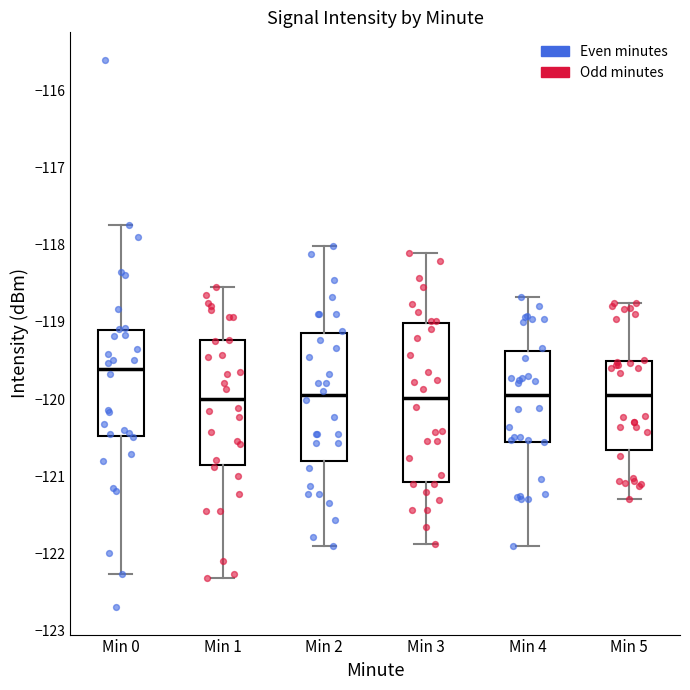

Where does the upper whisker of the box for Min 0 end on the y-axis? The values are not printed on the chart, so give them approximately, as read against the axis.

-117.8